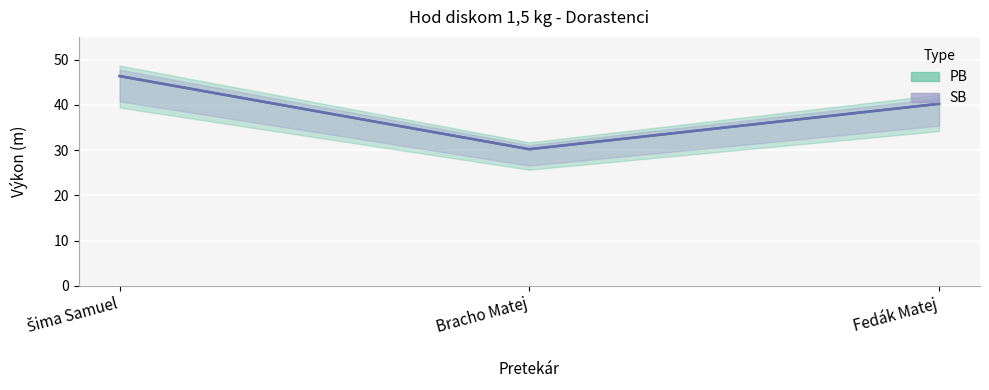

Reading right to left, transcribe all the data shown in this chart.

PB: Fedák Matej=40.2	Bracho Matej=30.2	Šima Samuel=46.3
SB: Fedák Matej=40.2	Bracho Matej=30.2	Šima Samuel=46.3